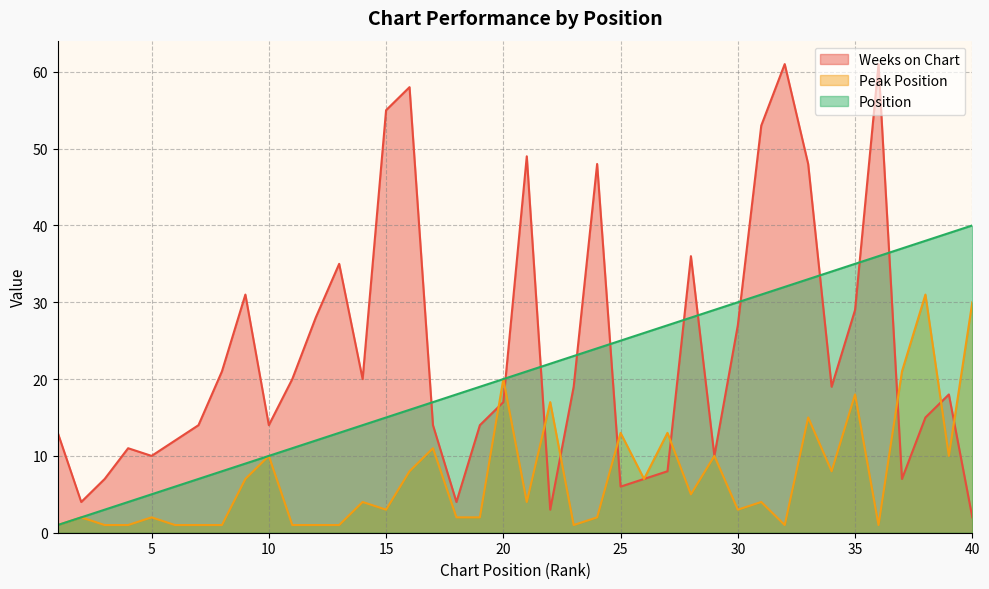

What is the average value of the Position series?

20